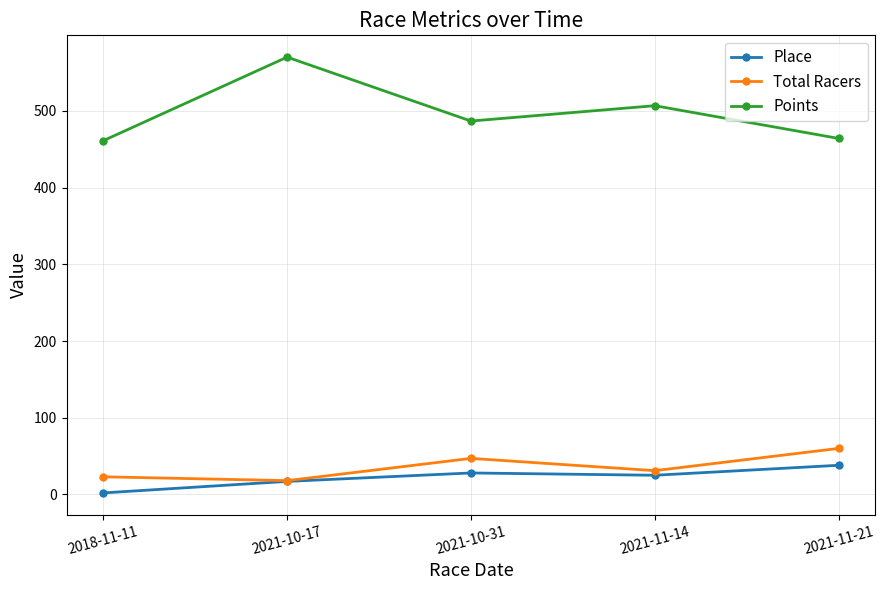

At which category does Place reach its first local valley?

2021-11-14